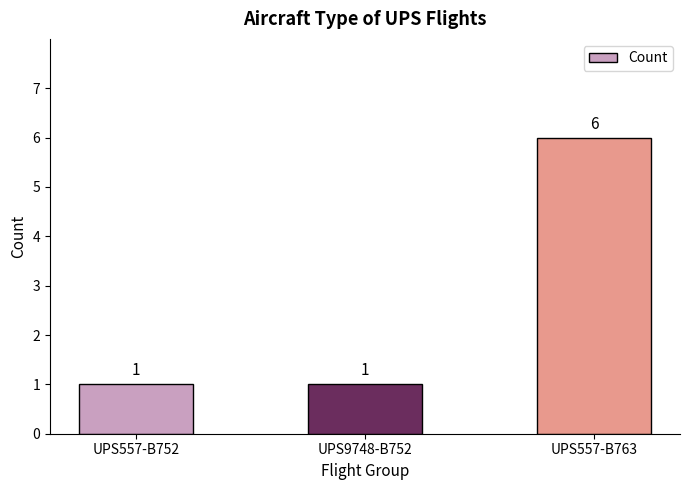

How many data points does each series have?

3